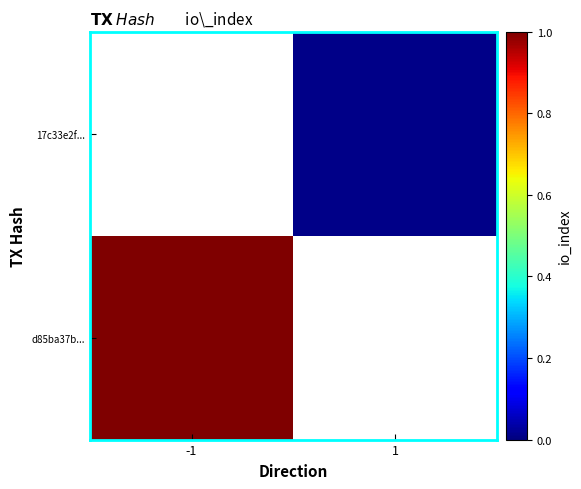

At how many categories does at least one series exceed 0?

2